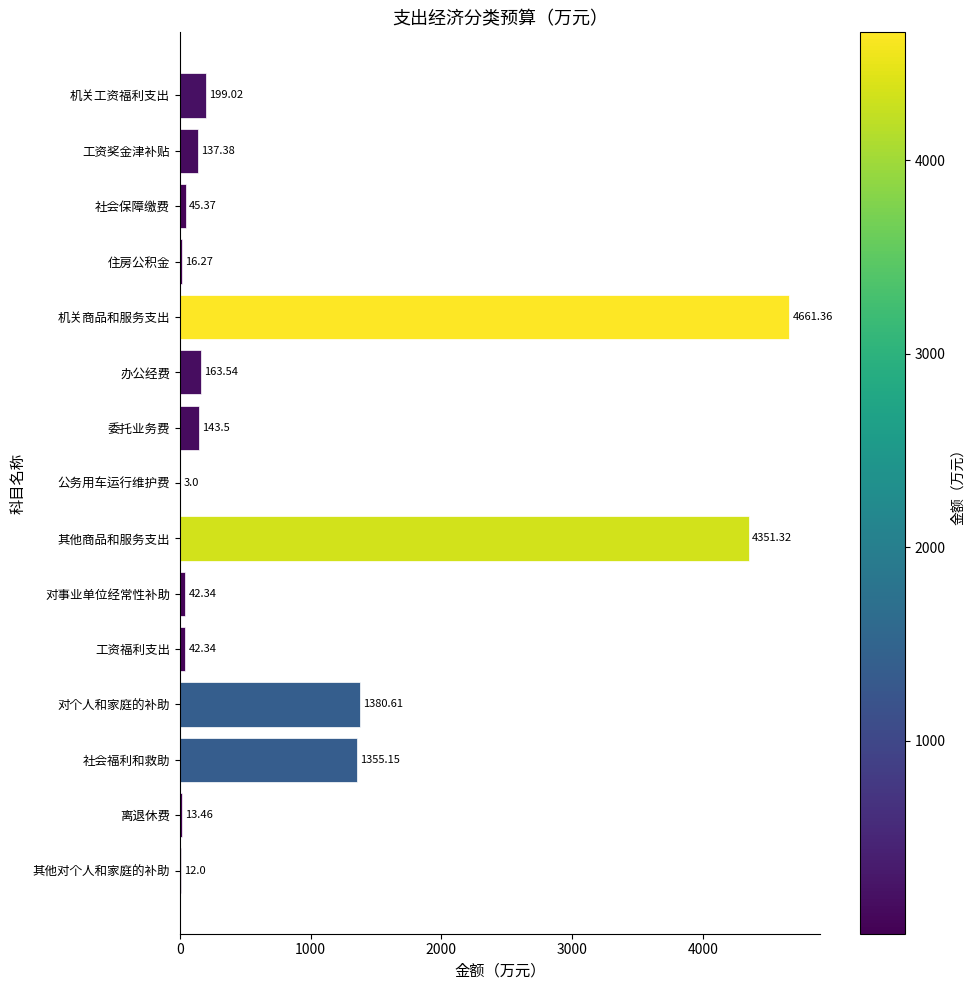

Which label corresponds to the largest value in the chart?

机关商品和服务支出